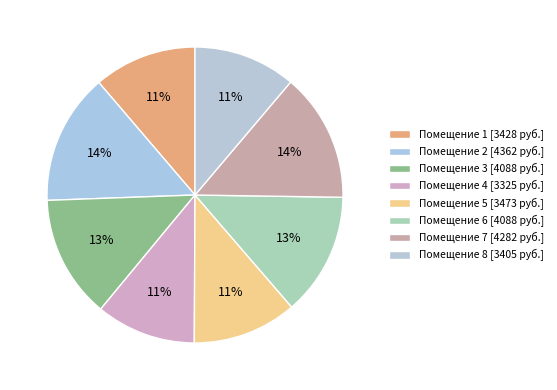

To the nearest percent, what is the difference between the largest and smallest slice percentages?

3%